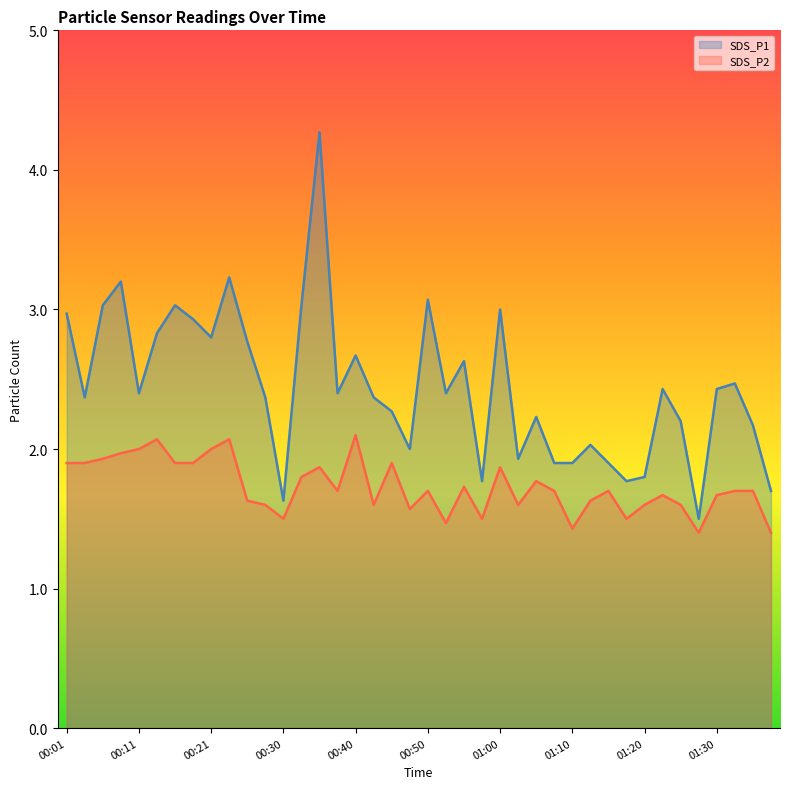

Where is the first local minimum for SDS_P2?

00:30